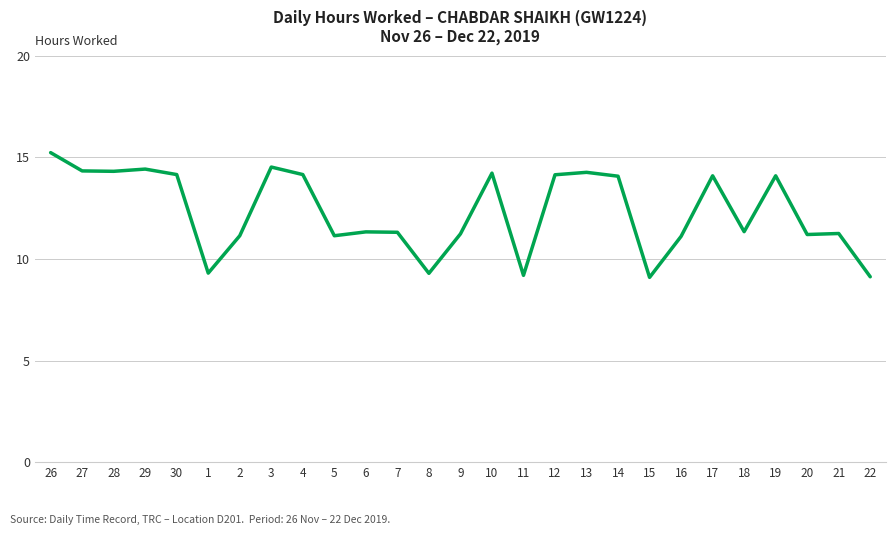

What is the difference between the maximum and minimum values?

6.1